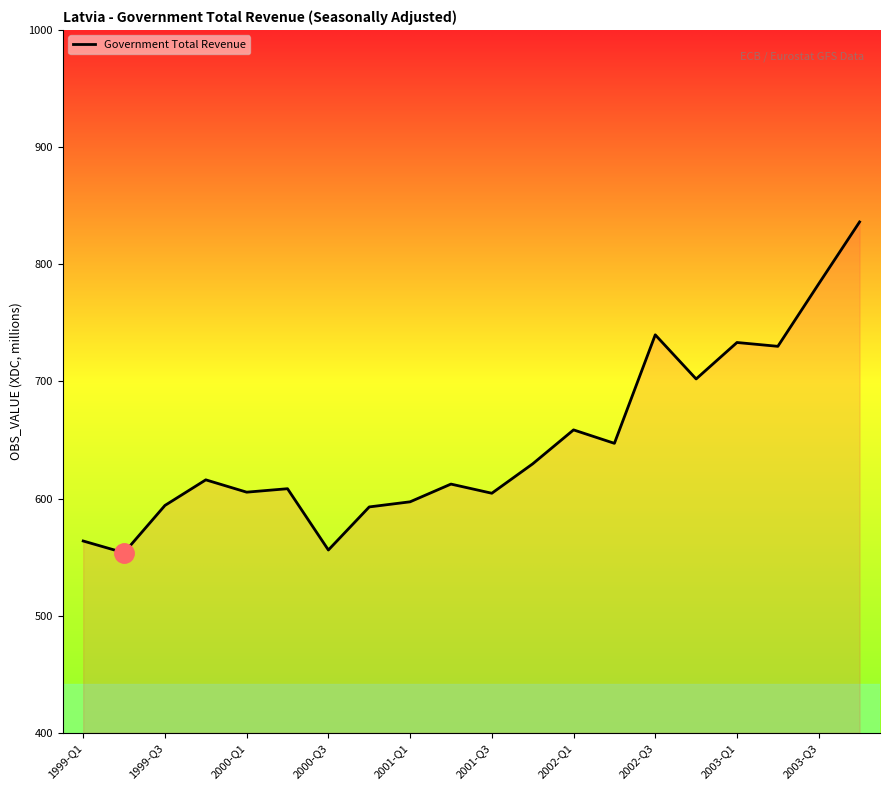

What is the smallest value displayed?

553.7